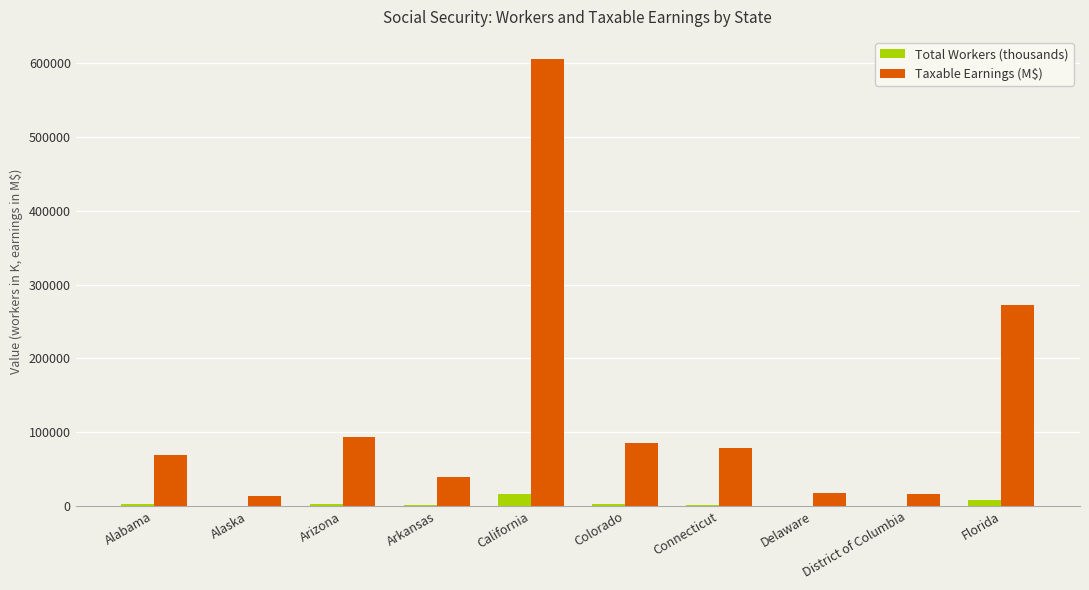

At which label is Total Workers (thousands) closest to 8442?

Florida